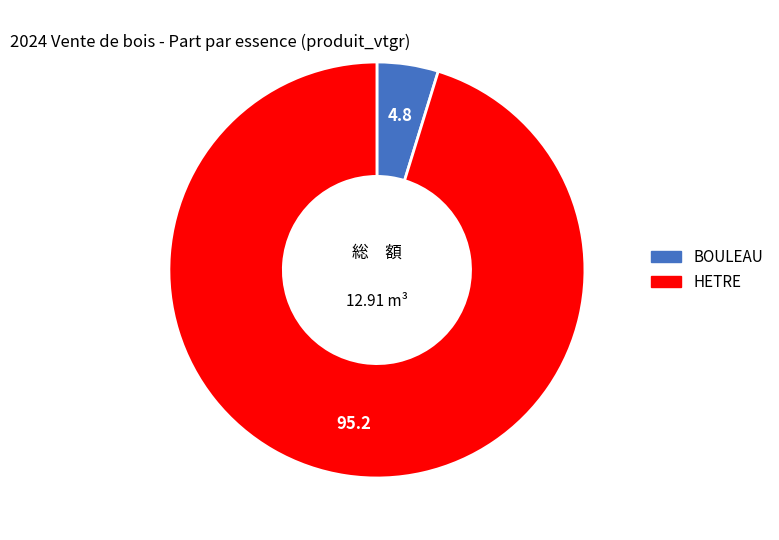

Combined, do BOULEAU and HETRE account for over 50%?

Yes